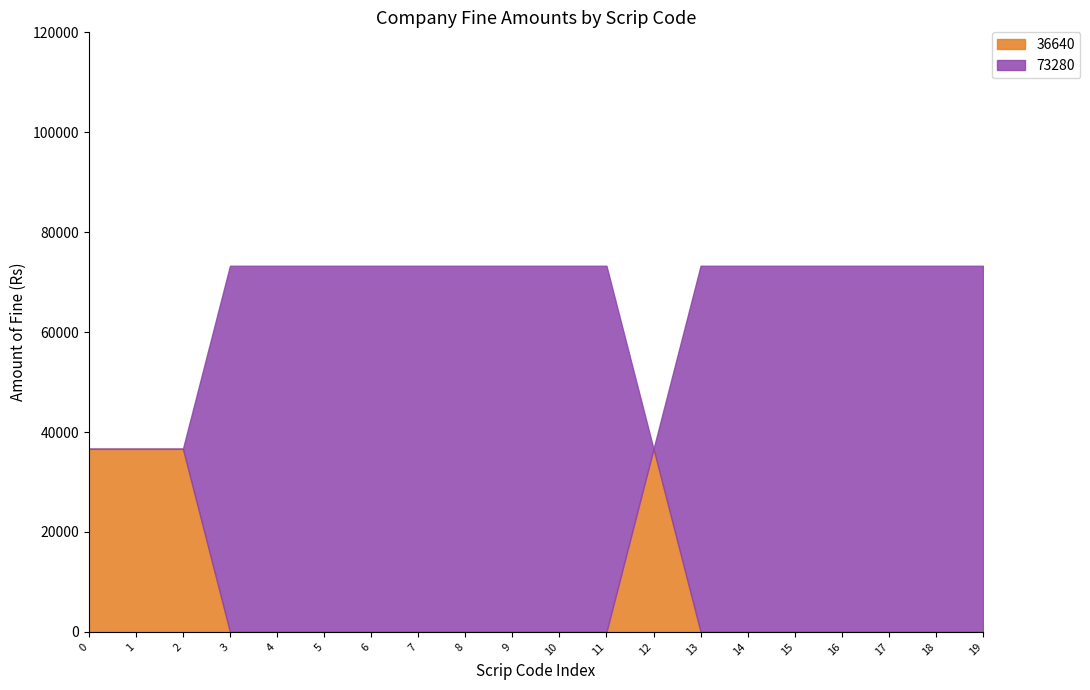

True or false: 73280 and 36640 intersect in this chart.

False